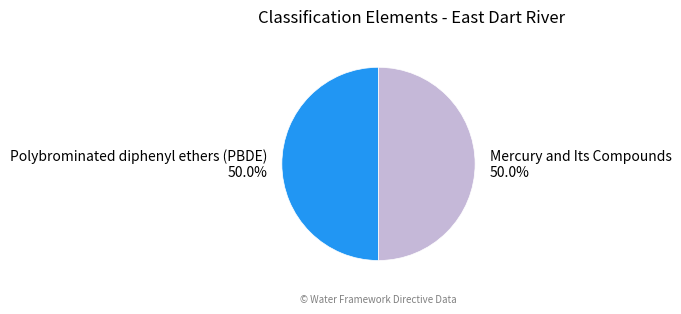

Count the number of slices in the pie.

2